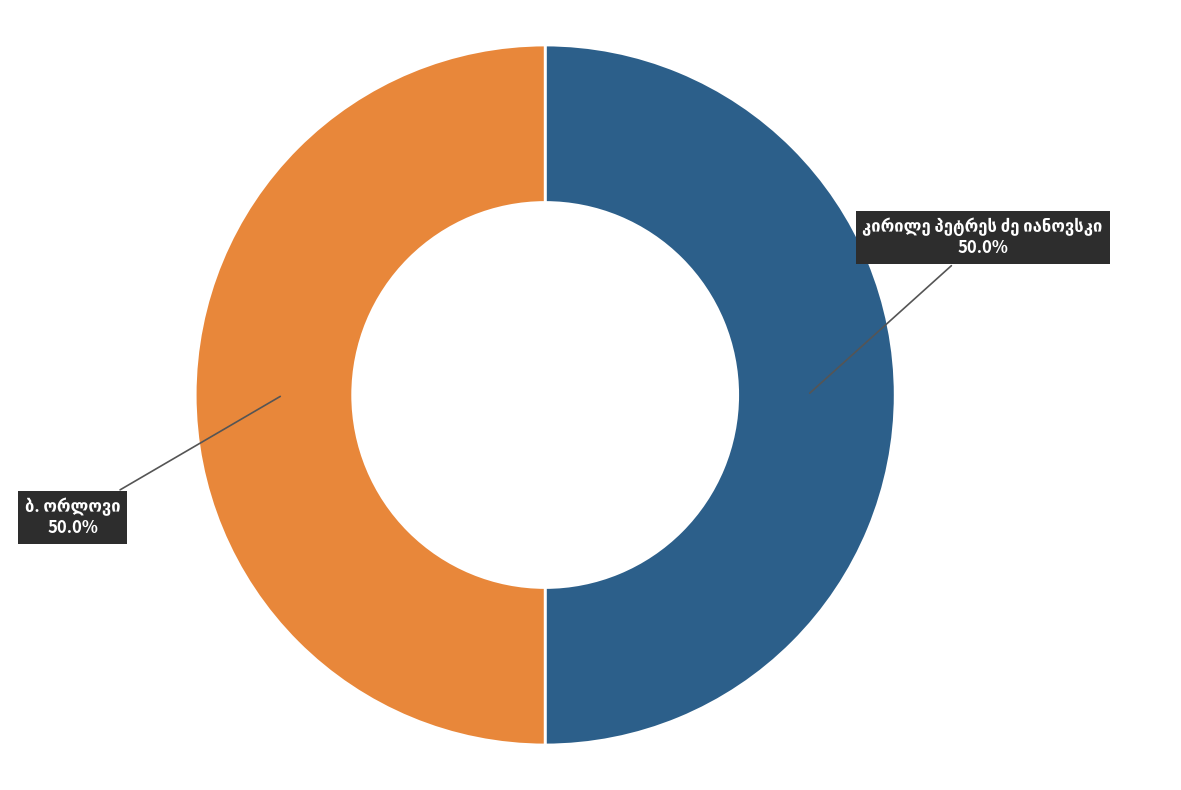

To the nearest percent, what is the combined percentage of კირილე პეტრეს ძე იანოვსკი and ბ. ორლოვი?

100%